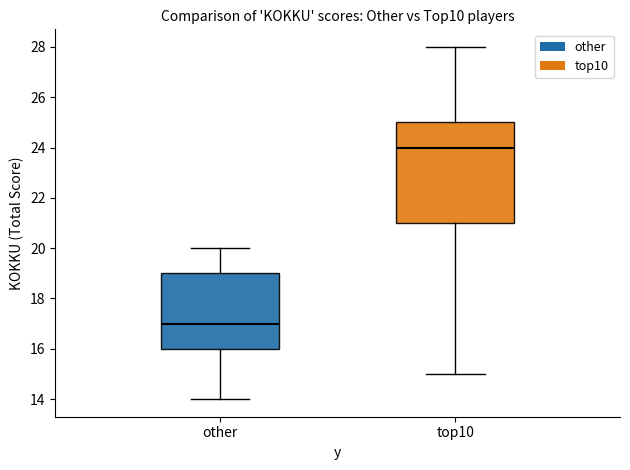

Where does the median line of the box for other sit on the y-axis? The values are not printed on the chart, so give them approximately, as read against the axis.

17